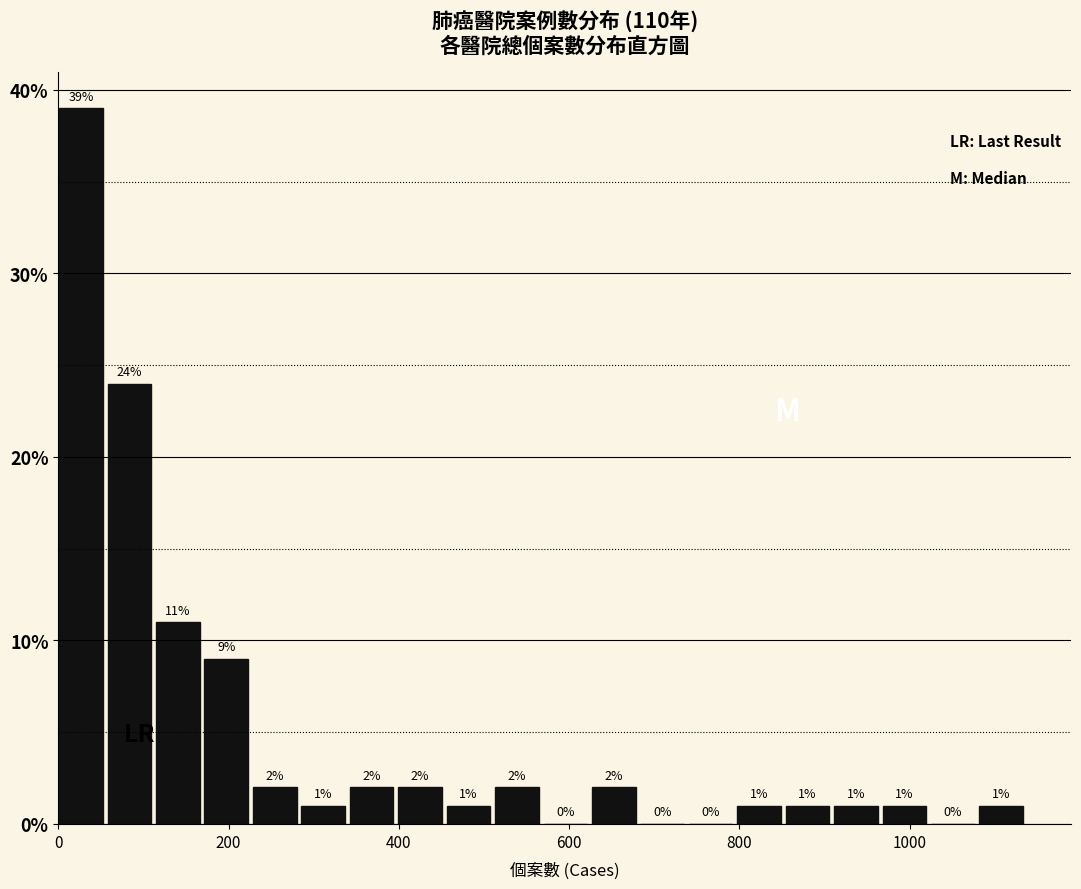

Read against the x-axis, roughly where is the centre of the tallest bar?

20